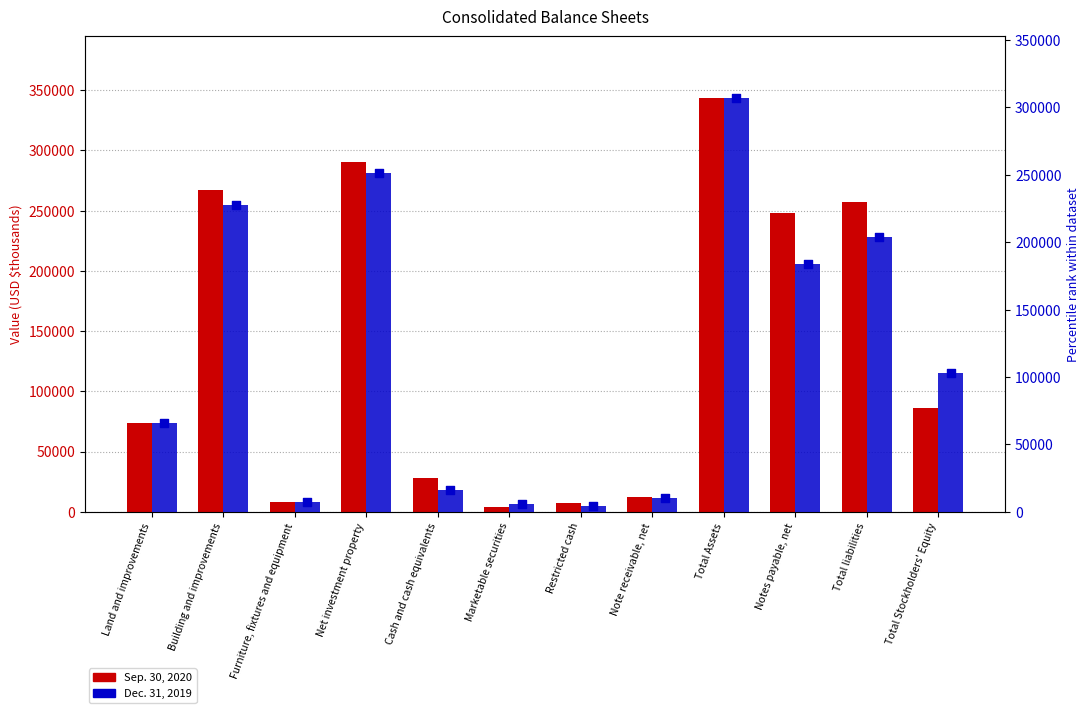

Which series has the largest total across all categories?

Sep. 30, 2020